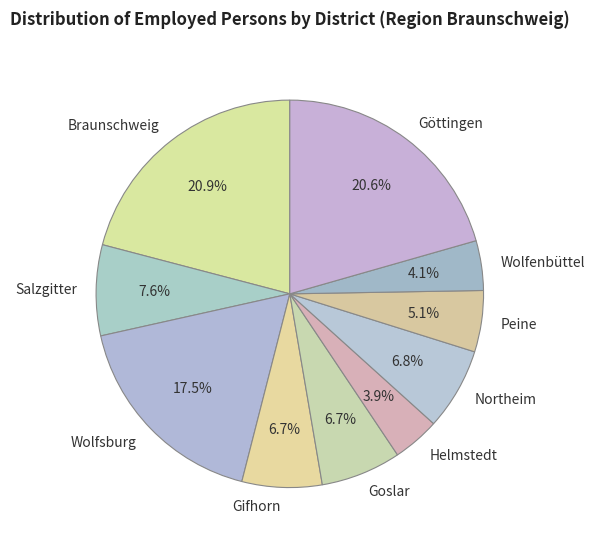

To the nearest percent, what is the combined percentage of Peine and Goslar?

12%